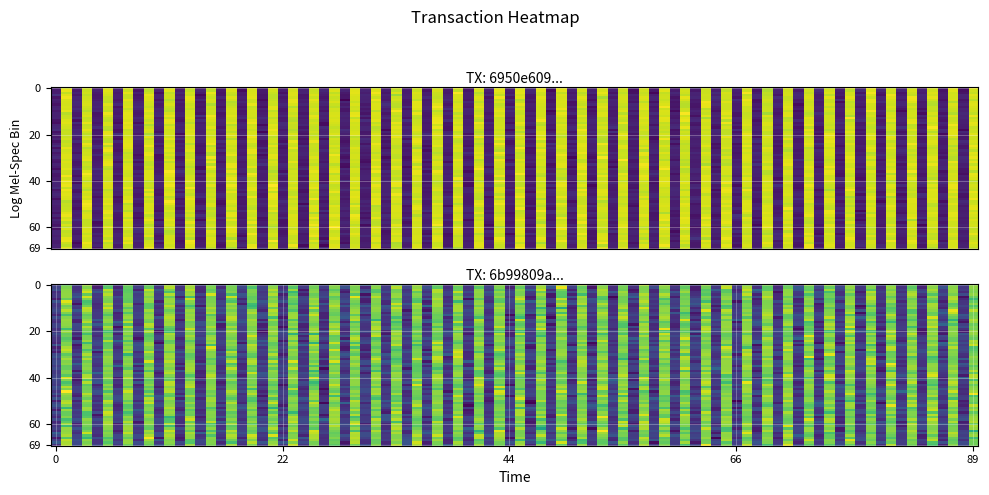

What is the highest value of the tx2 series?

18